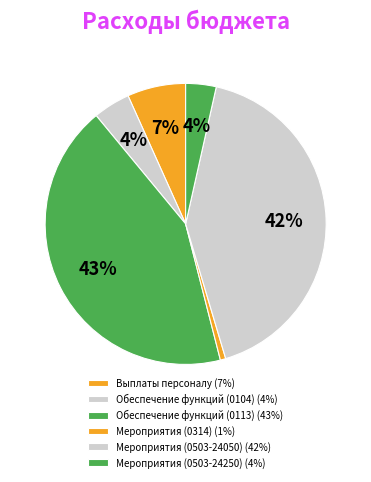

How many segments does this pie chart have?

6